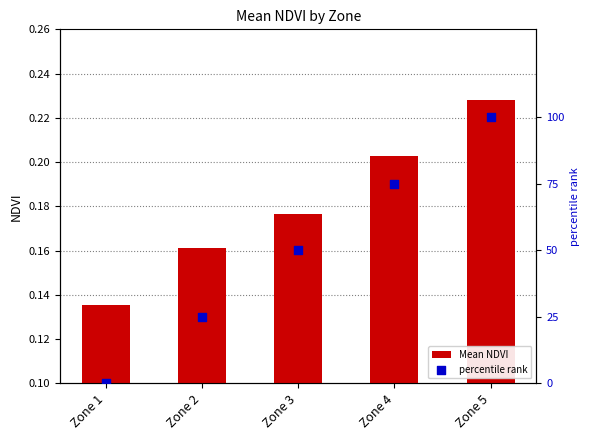

What is the total value across all series at Zone 2?

25.2